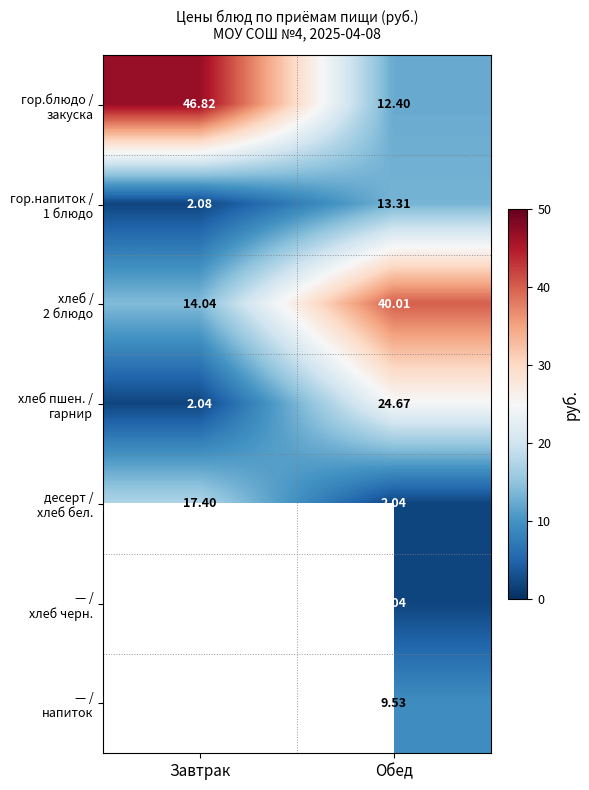

The value of гор.блюдо / закуска at Завтрак is 46.8. True or false?

True